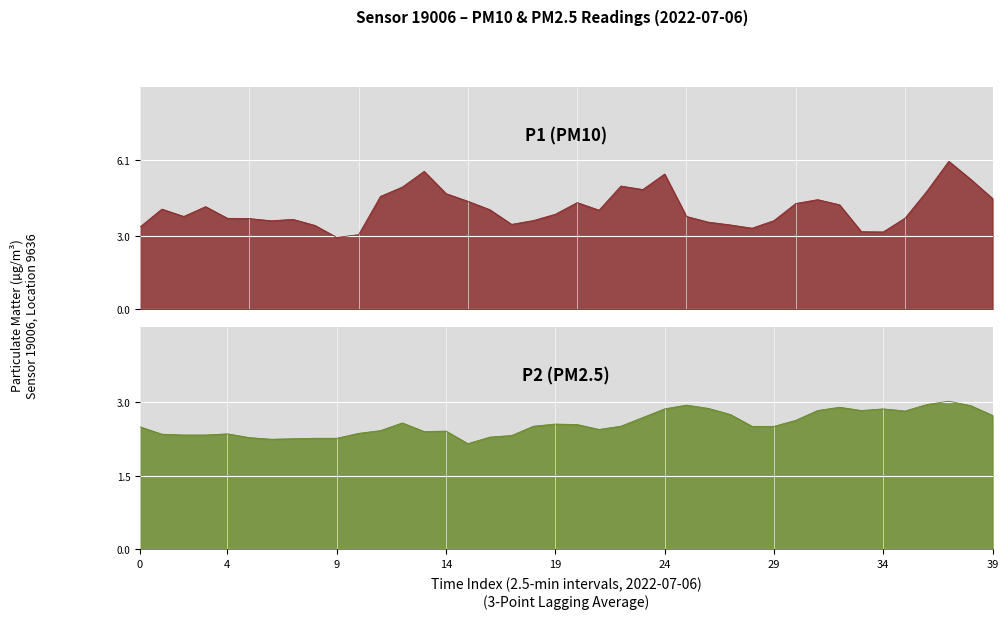

What is the label of the 18th point from the left?

17